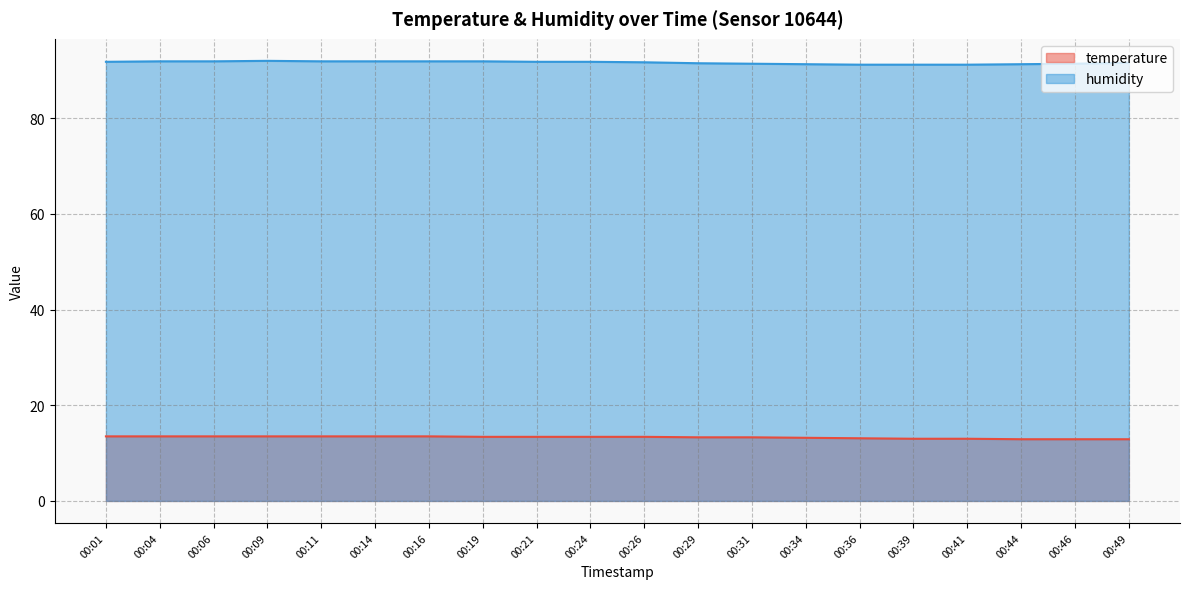

Which category has the highest value across all series?

00:09